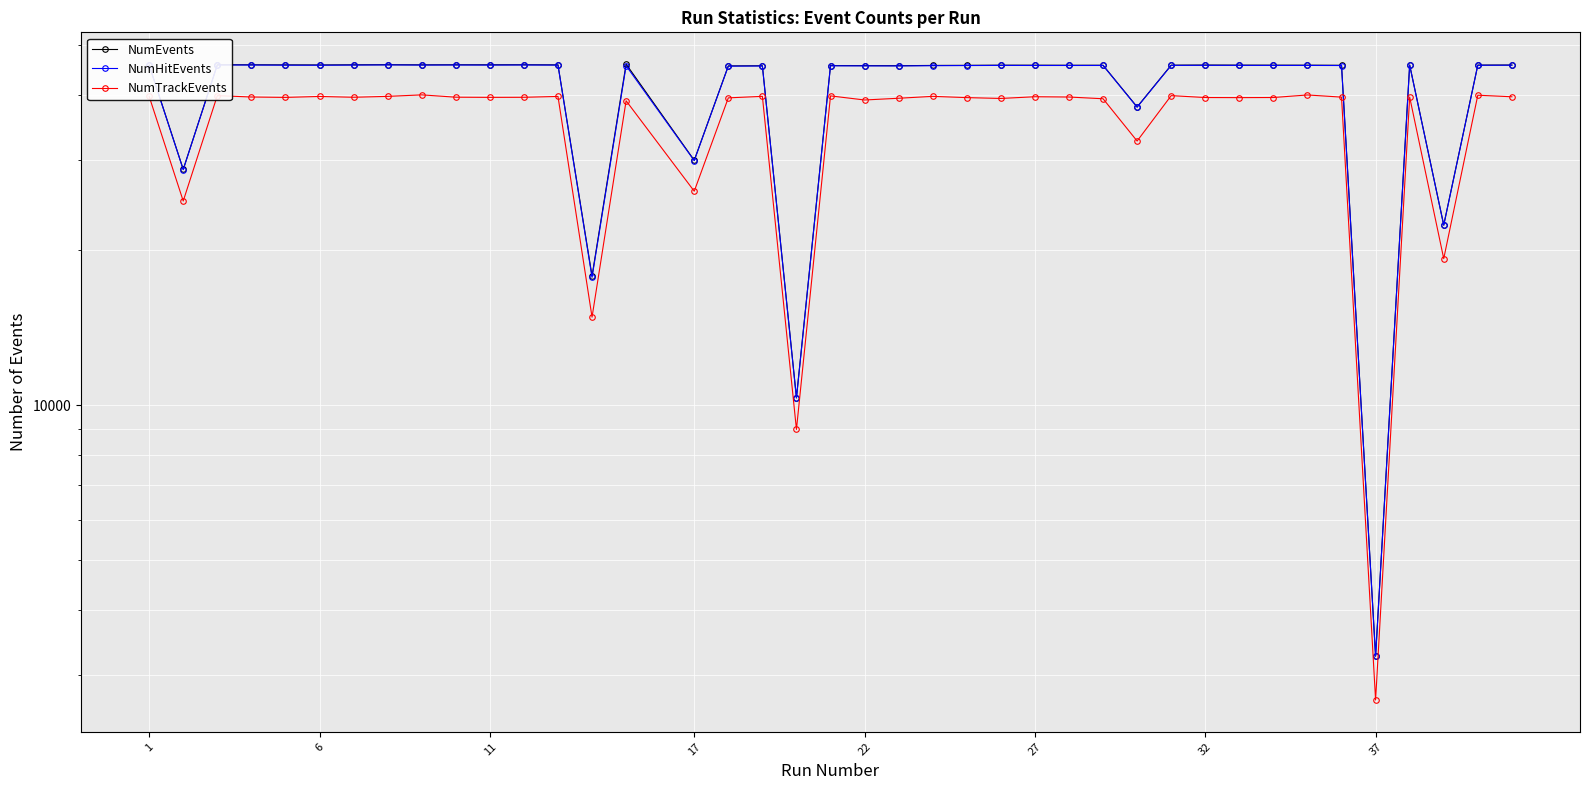

True or false: NumTrackEvents and NumEvents cross at least once.

False